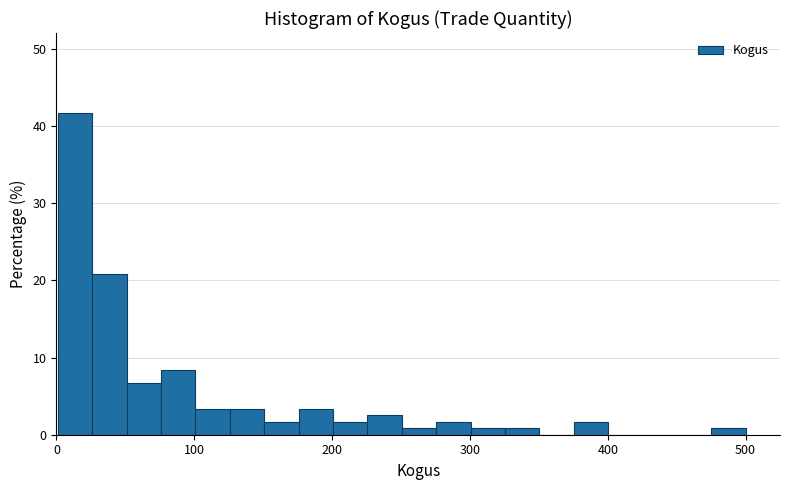

Read against the x-axis, roughly where is the centre of the tallest bar?

10